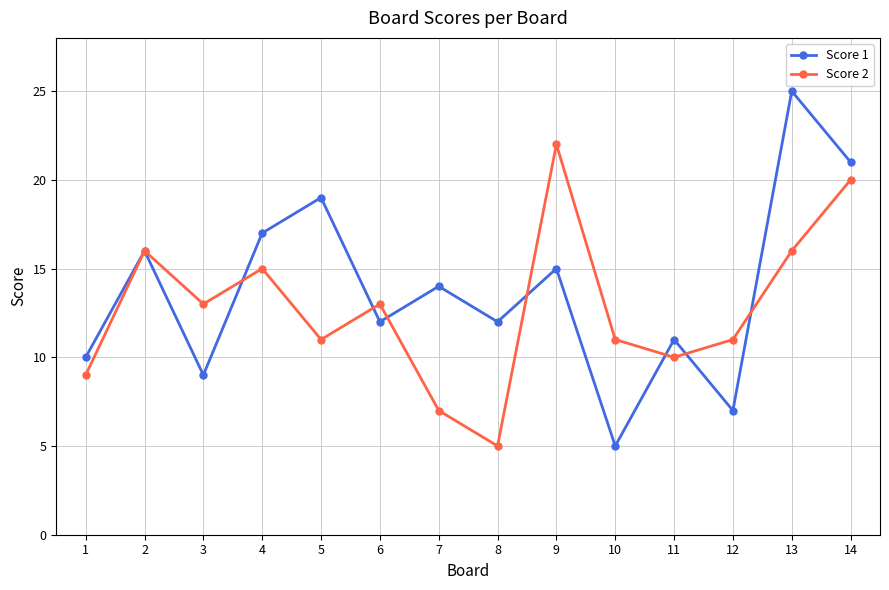

Which series ends up on top after the final intersection of Score 1 and Score 2?

Score 1